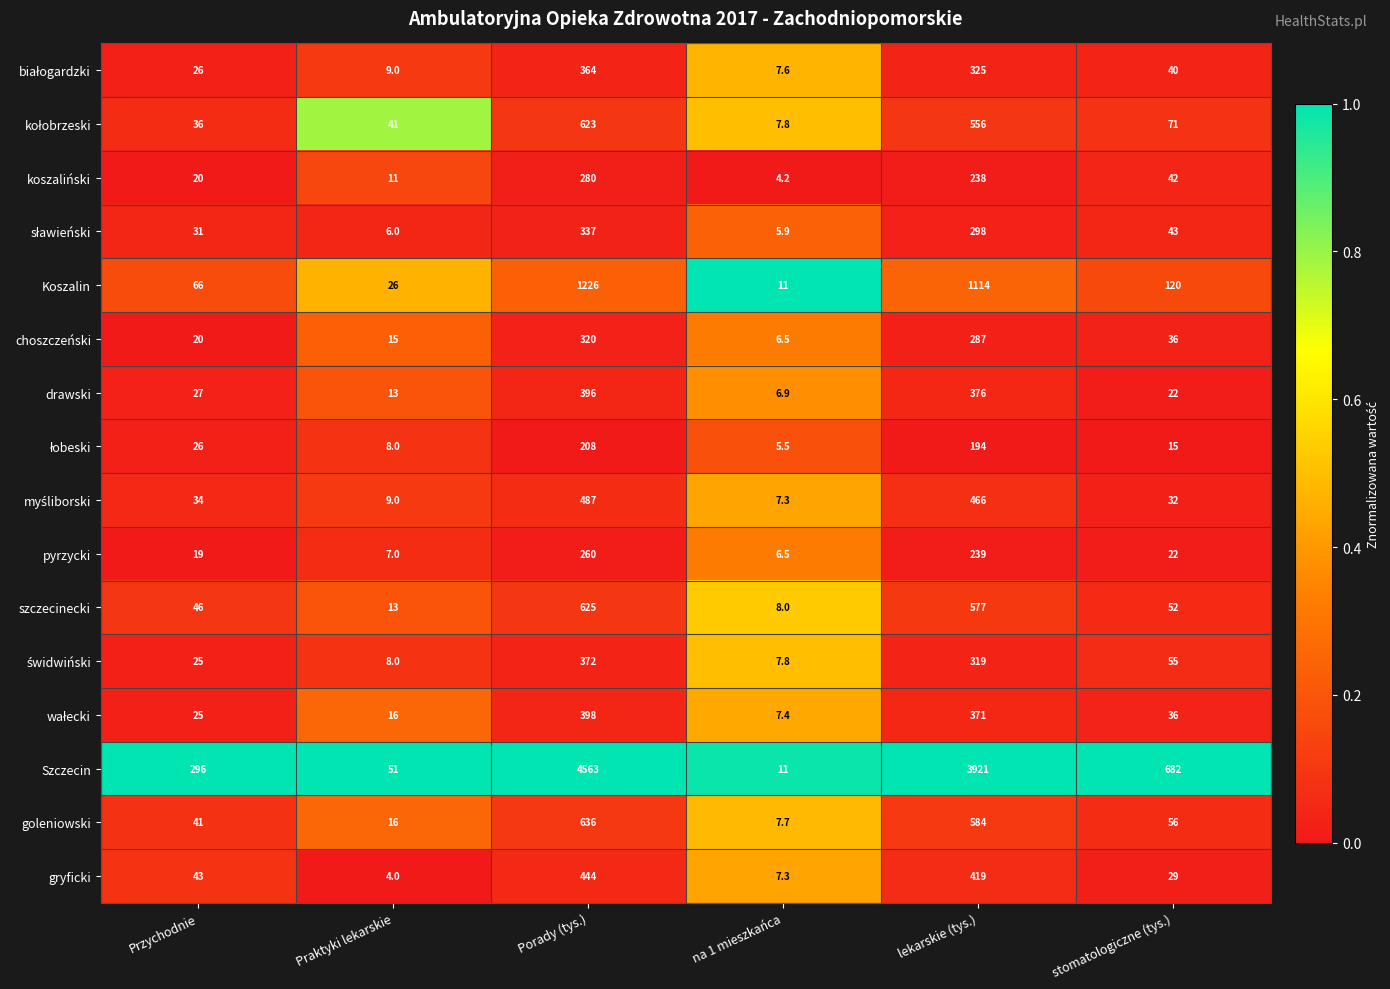

How many series are shown in this chart?

16